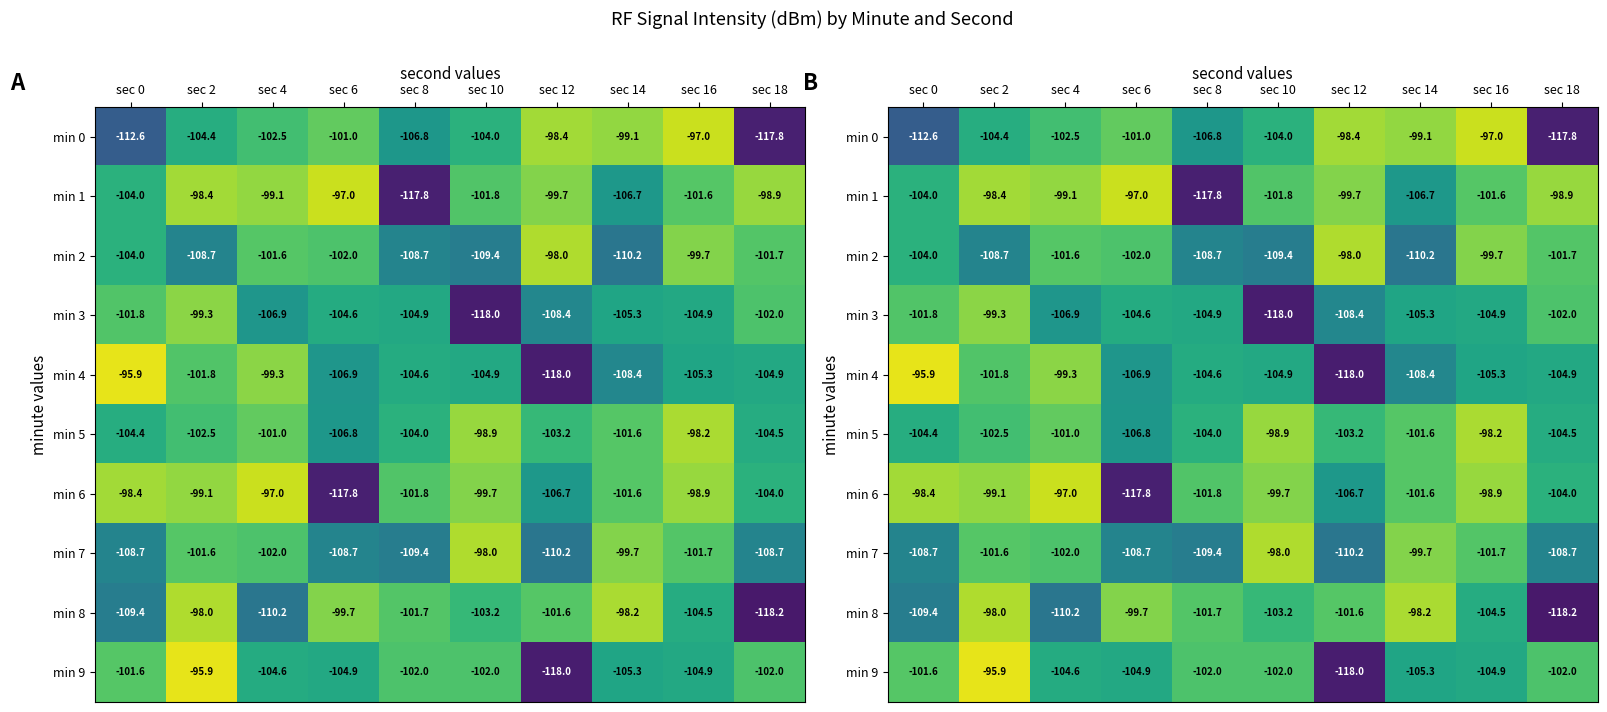

What is the average value of the min 0 series?

-104.4